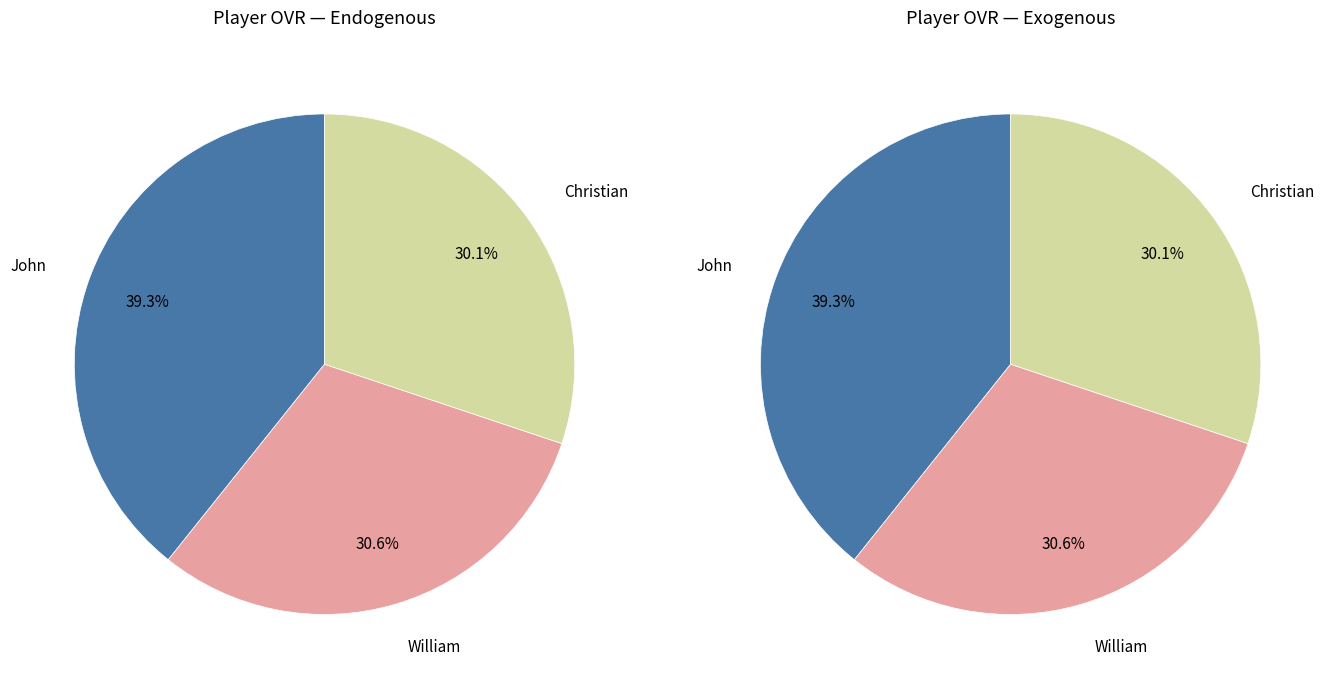

To the nearest percent, what is the combined percentage of Christian and John?

69%